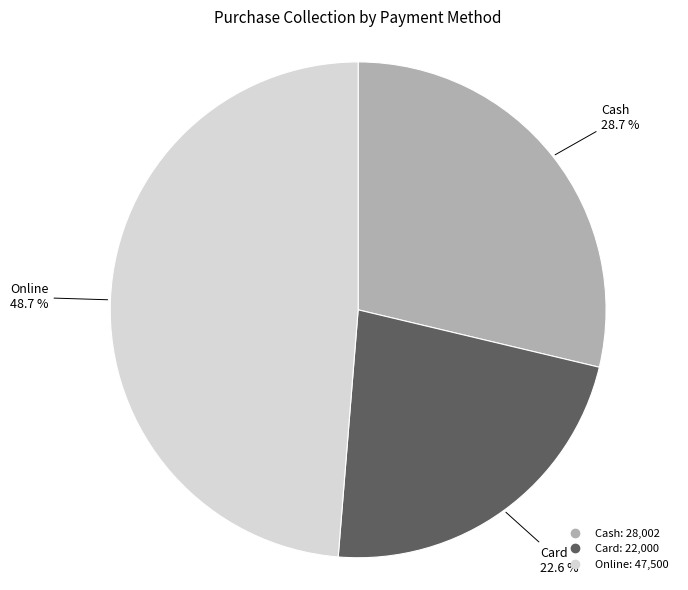

The Cash slice represents 17% of the pie. True or false?

False